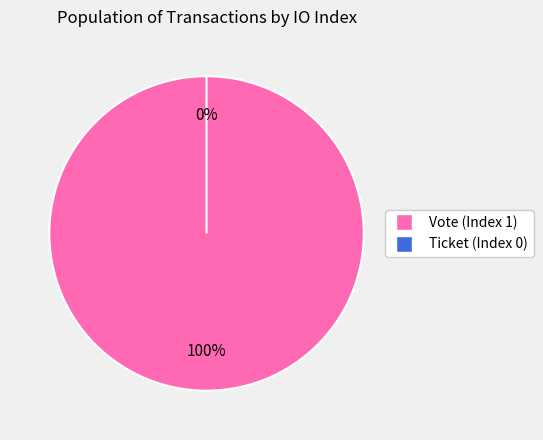

Rank the categories by value from highest to lowest.

Vote (Index 1), Ticket (Index 0)